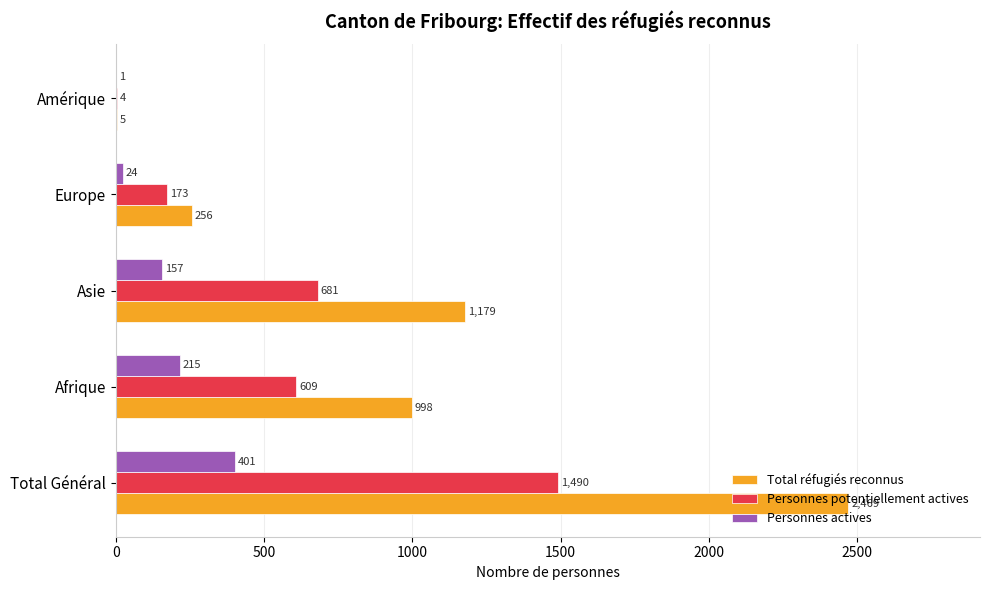

What is the sum of the Personnes potentiellement actives values at Total Général and Afrique?

2099